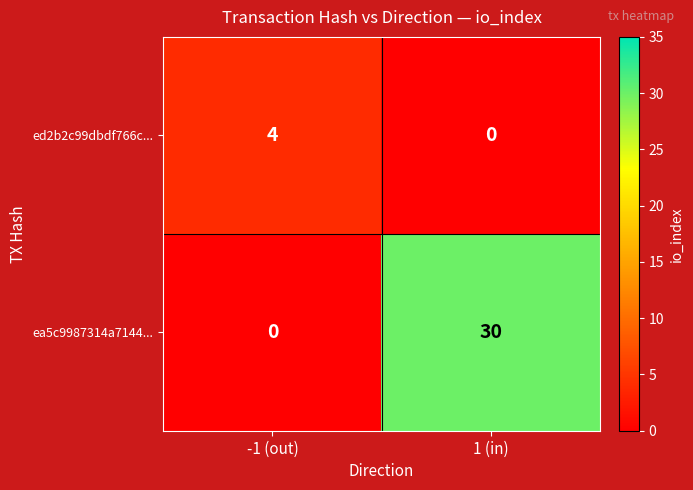

Which series has the largest total across all categories?

ea5c9987314a7144...